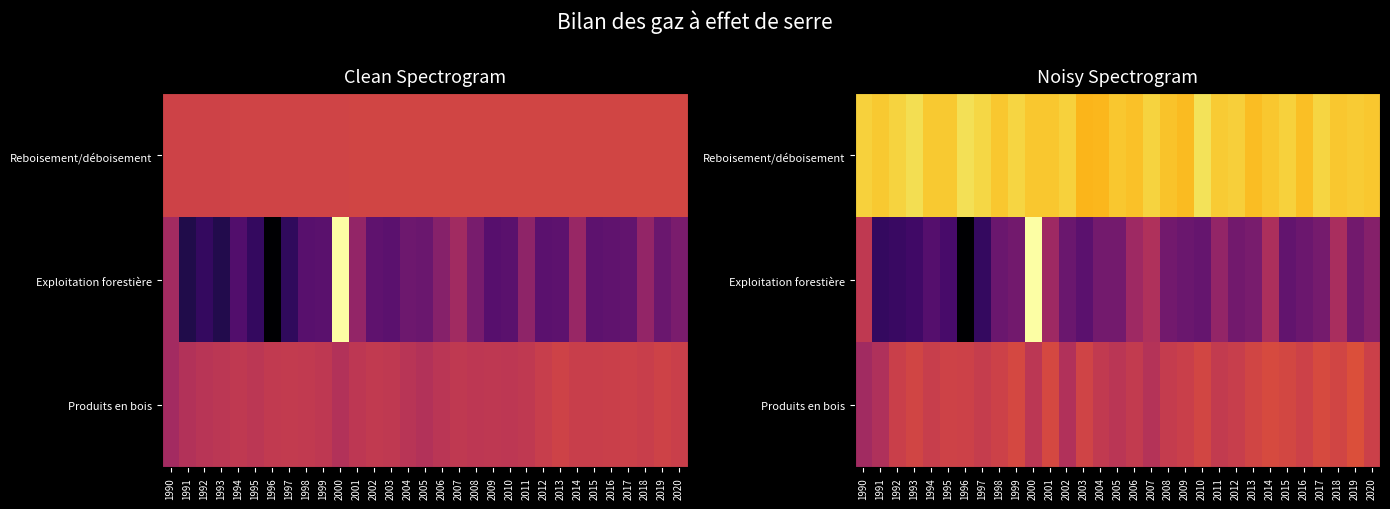

How many values in the Exploitation forestière series are below -2?

23